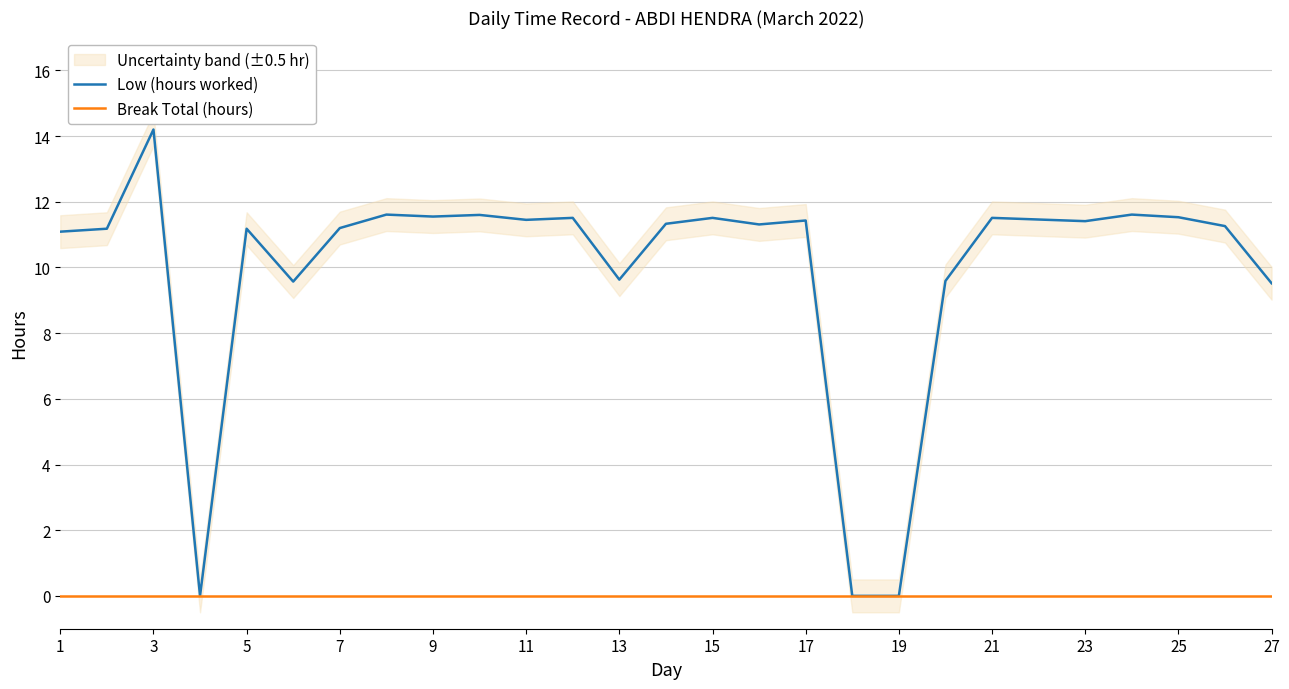

Which series has the largest total across all categories?

Low (hours worked)